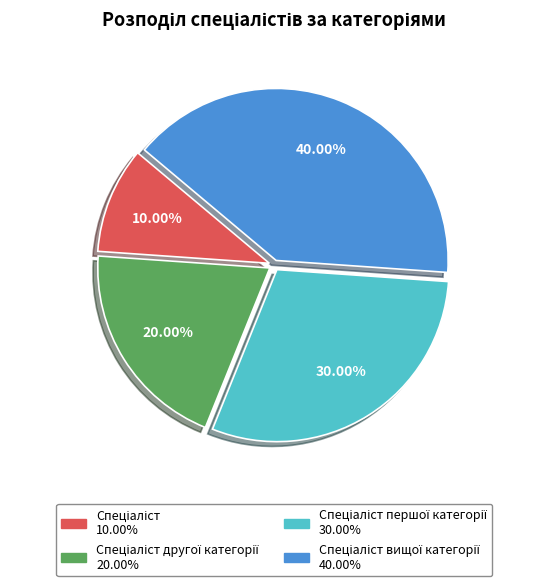

Does any single category account for the majority?

No